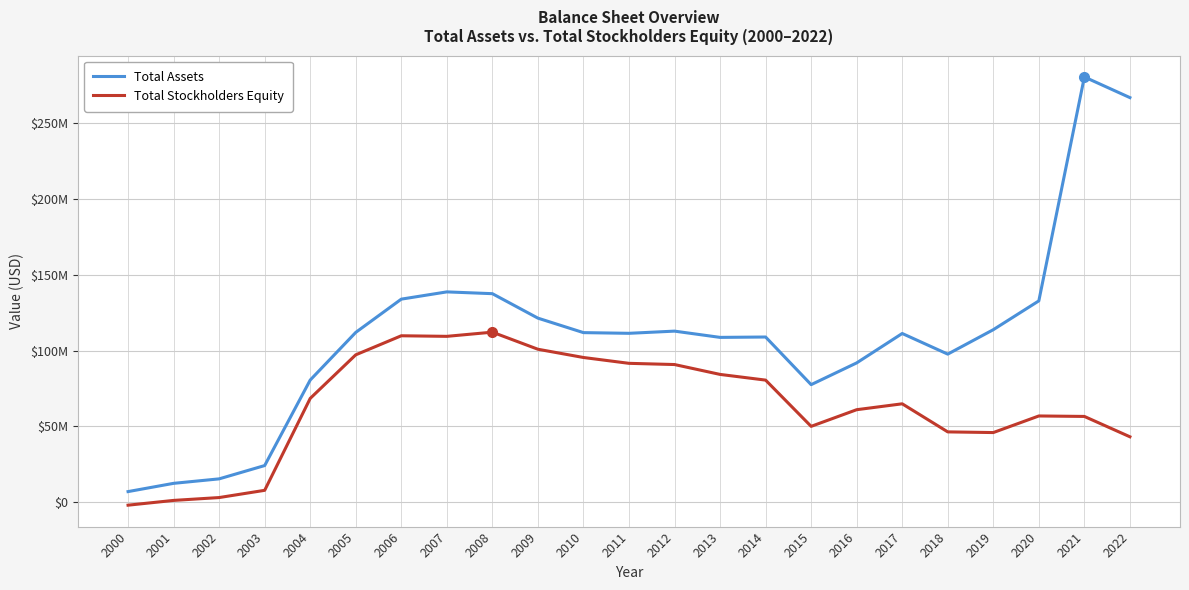

Which has a higher value, 2014 or 2017?

2017